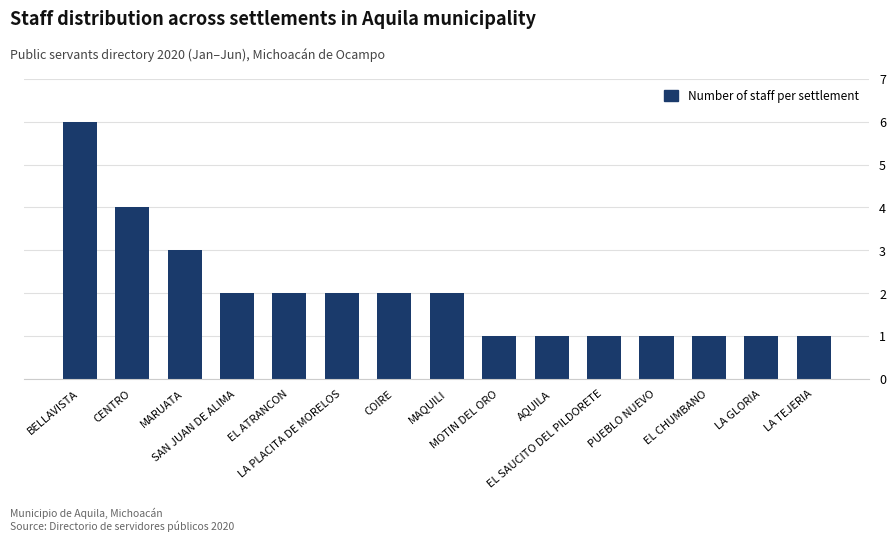

The value at LA PLACITA DE MORELOS is 1. True or false?

False